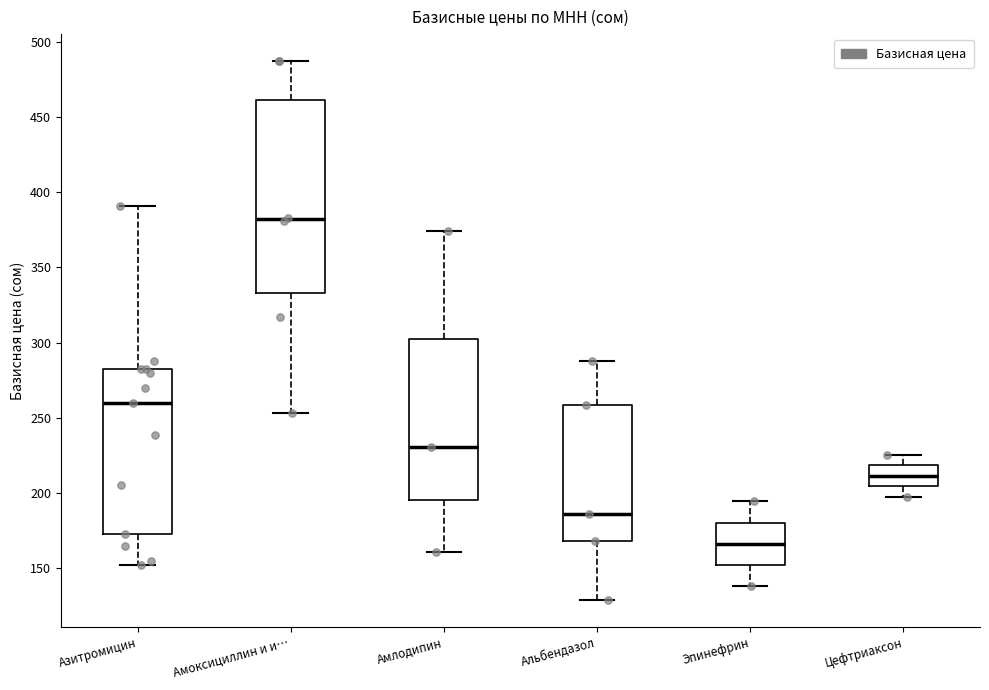

Reading left to right, transcribe this box plot: for each box, give where its median line is, the range the box spans, and where its two whiskers end, as read against the y-axis. The values are not printed on the chart, so give them approximately, as read against the axis.

Азитромицин: median 260, box 175 to 280, whiskers 150 to 390
Амоксициллин и и…: median 380, box 335 to 460, whiskers 255 to 485
Амлодипин: median 230, box 195 to 300, whiskers 160 to 375
Альбендазол: median 185, box 170 to 260, whiskers 130 to 290
Эпинефрин: median 165, box 150 to 180, whiskers 140 to 195
Цефтриаксон: median 210, box 205 to 220, whiskers 195 to 225